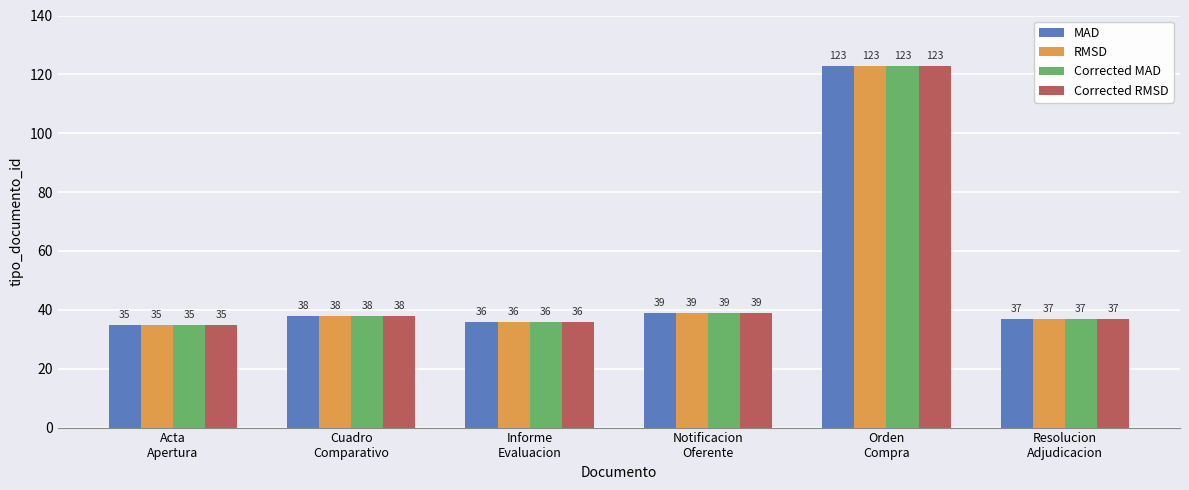

How many data points does each series have?

6